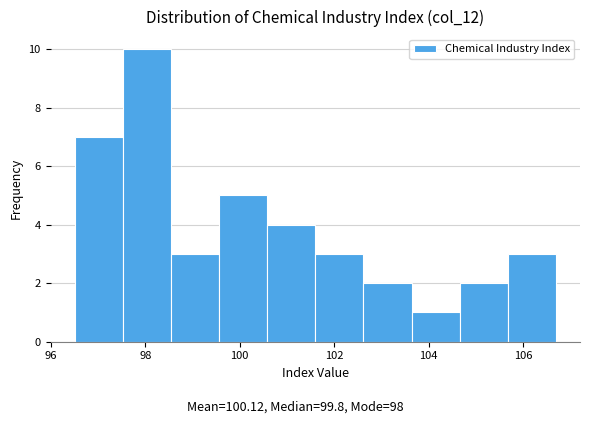

Reading left to right, list every bar in this chart as the range it spans on the x-axis followed by its height. Neither the bar edges nor the heights are printed on the chart, so give them approximately, as read against the axes.

96.50 to 97.52: 7
97.52 to 98.54: 10
98.54 to 99.56: 3
99.56 to 100.58: 5
100.58 to 101.60: 4
101.60 to 102.62: 3
102.62 to 103.64: 2
103.64 to 104.66: 1
104.66 to 105.68: 2
105.68 to 106.70: 3